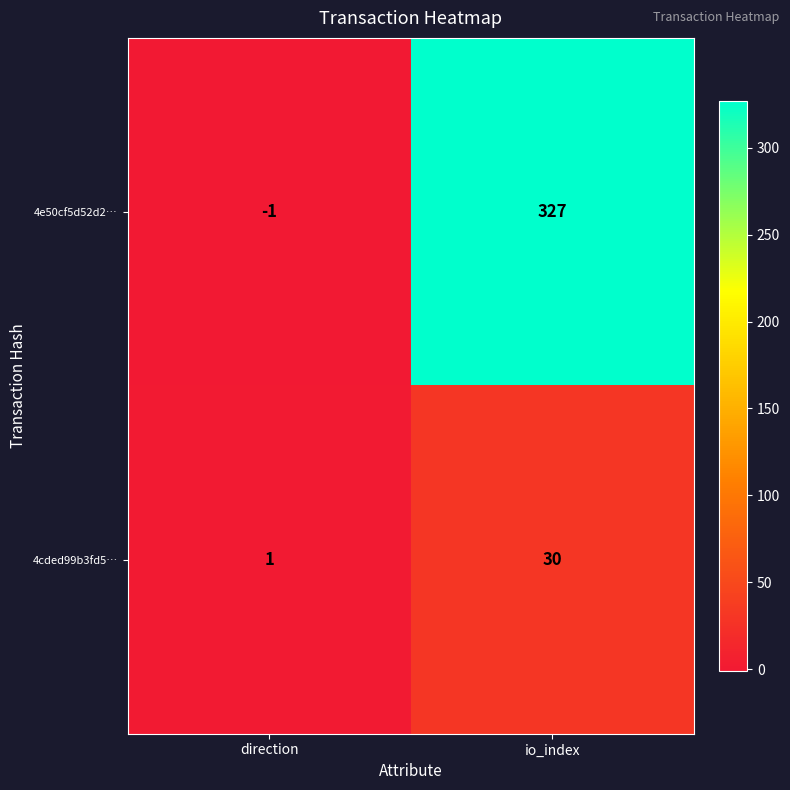

How many values in 4e50cf5d52d2… are below zero?

1